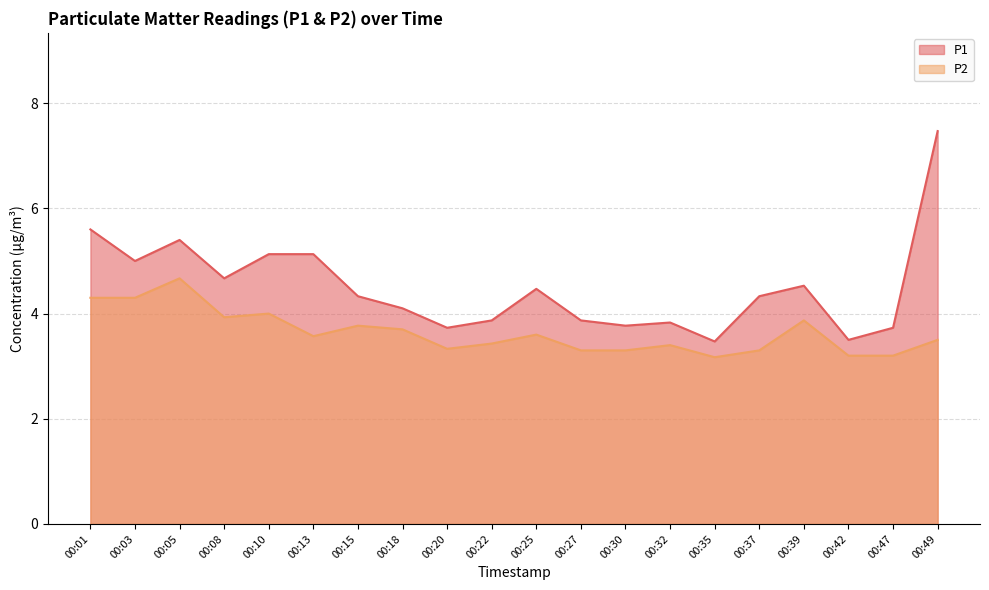

What is the difference between the maximum and minimum values in the P2 series?

1.5